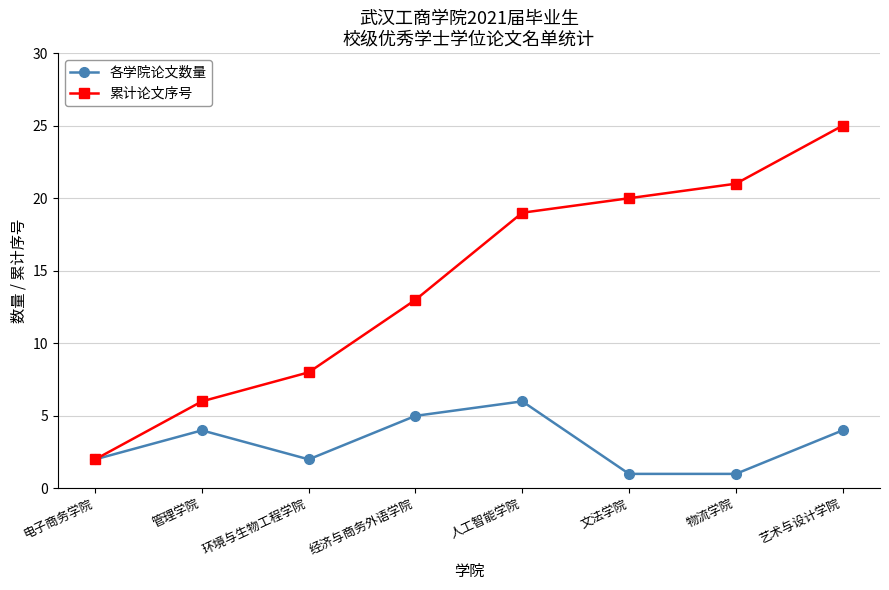

What is the total value across all series at 物流学院?

22